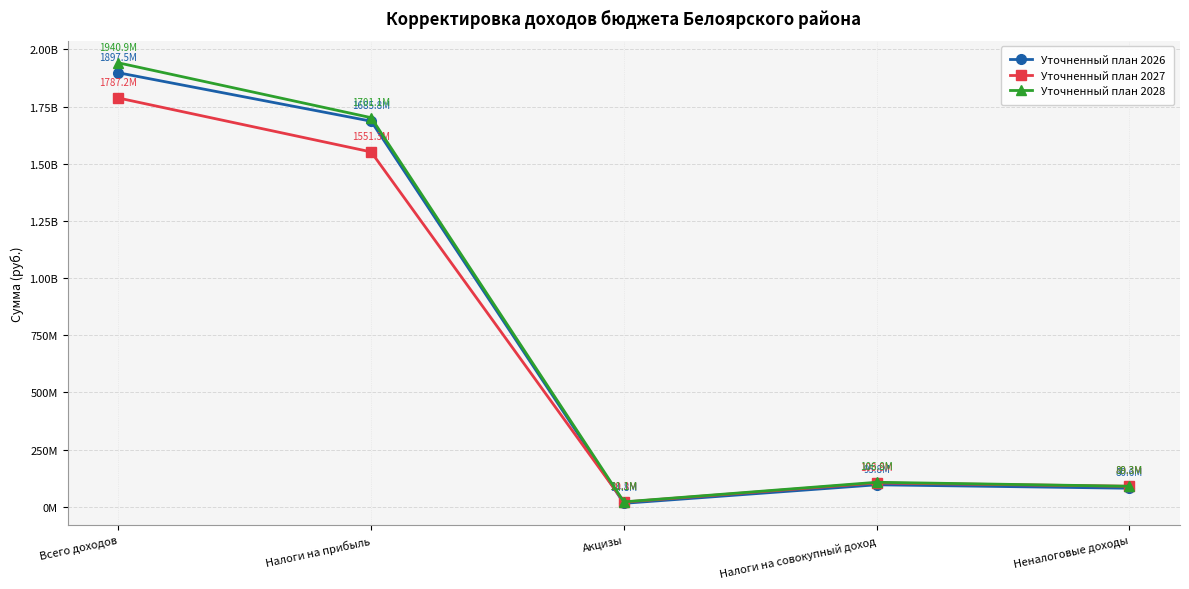

What are all the series names shown in the legend?

Уточненный план 2026, Уточненный план 2027, Уточненный план 2028